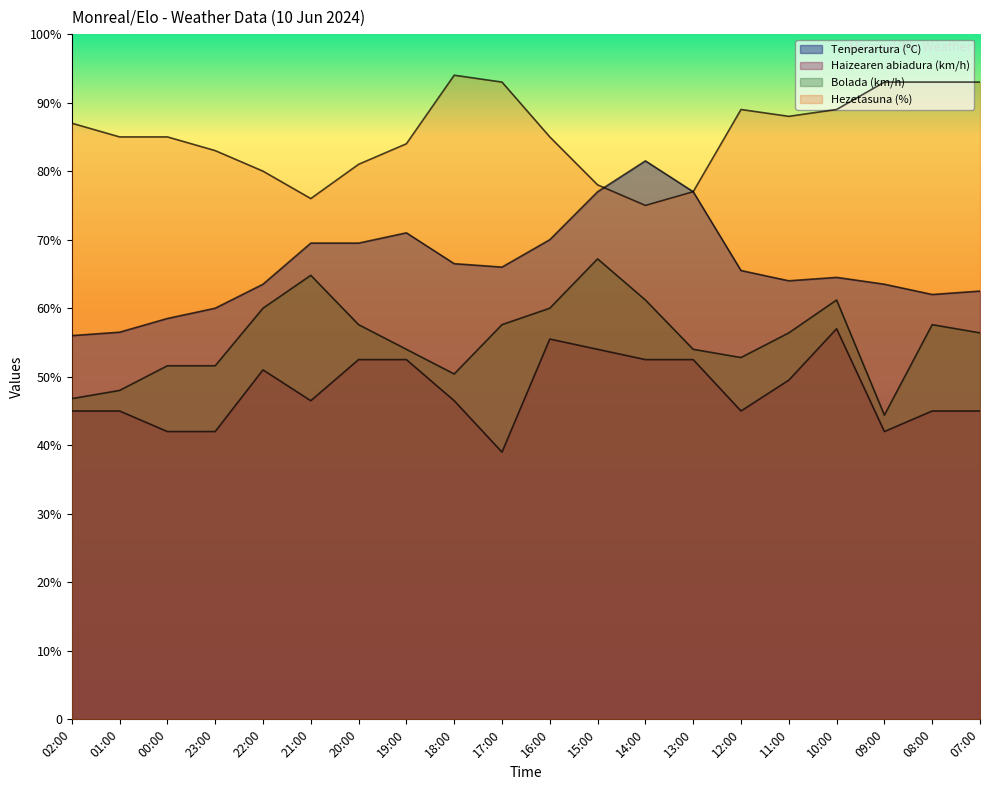

True or false: Bolada (km/h) and Tenperartura (ºC) cross at least once.

False